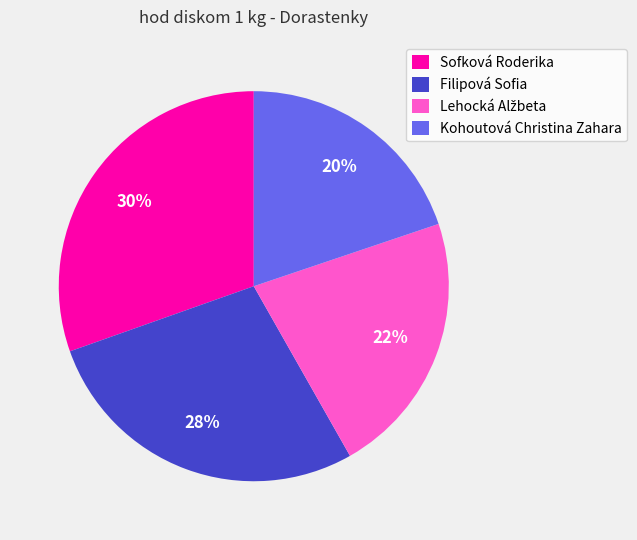

To the nearest percent, what portion does Sofková Roderika represent?

30%